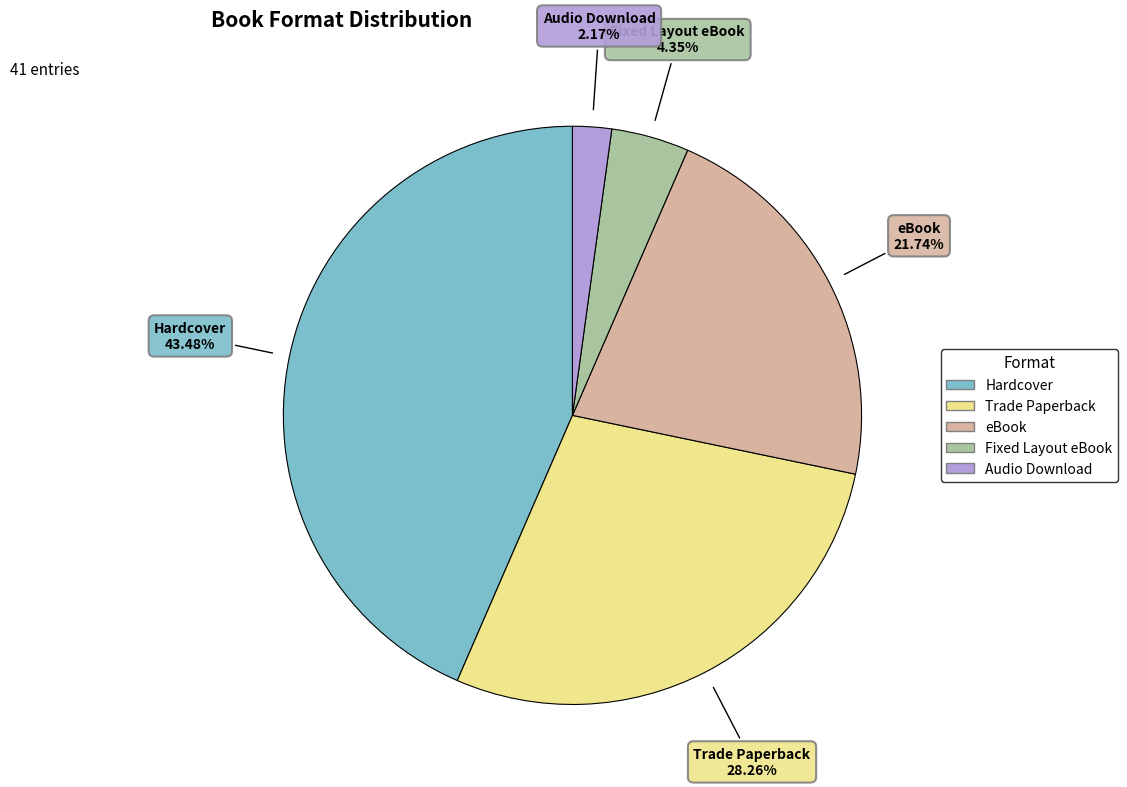

To the nearest percent, what percentage of the pie is Hardcover?

43%